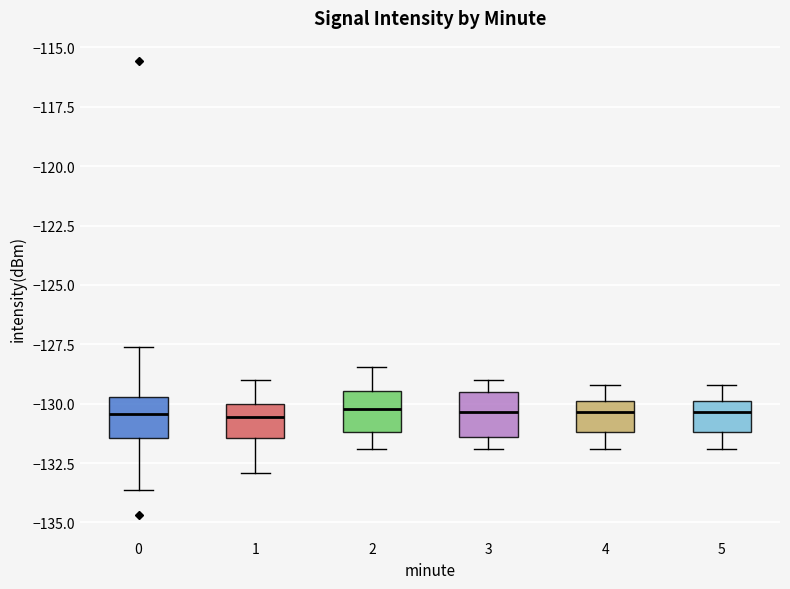

Where does the median line of the box at x = 4 sit on the y-axis? The values are not printed on the chart, so give them approximately, as read against the axis.

-130.5